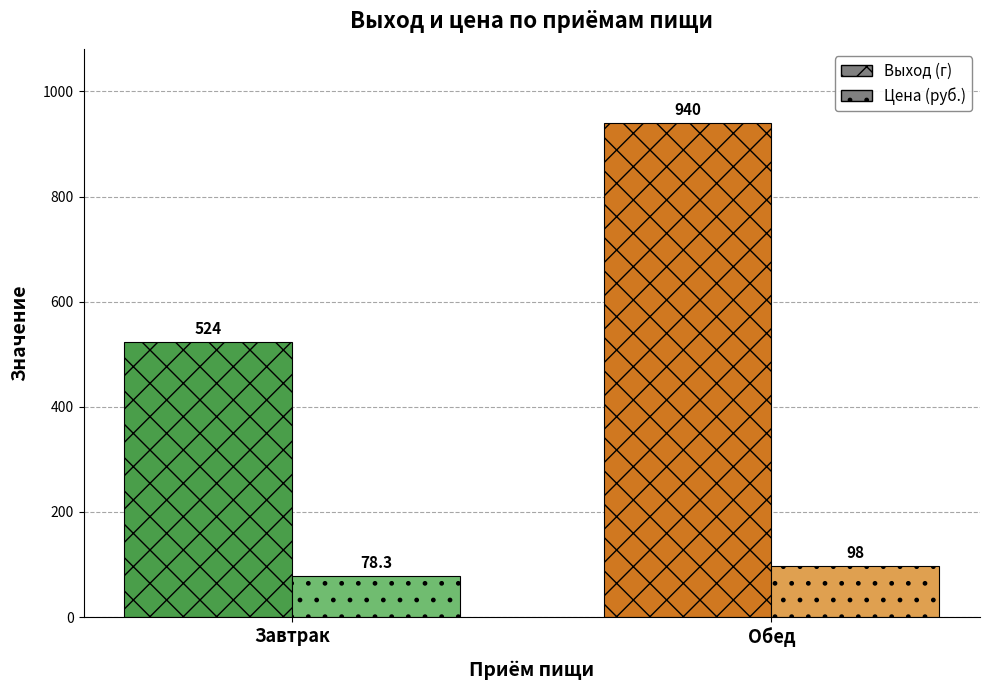

What is the difference between the highest and lowest values at Завтрак?

445.7